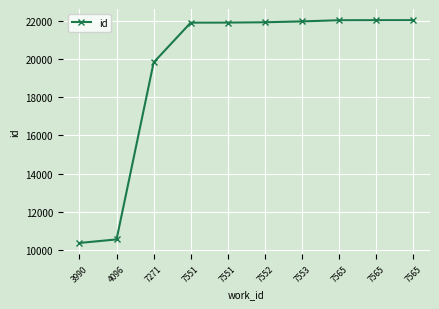

How many lines are shown in the chart?

1